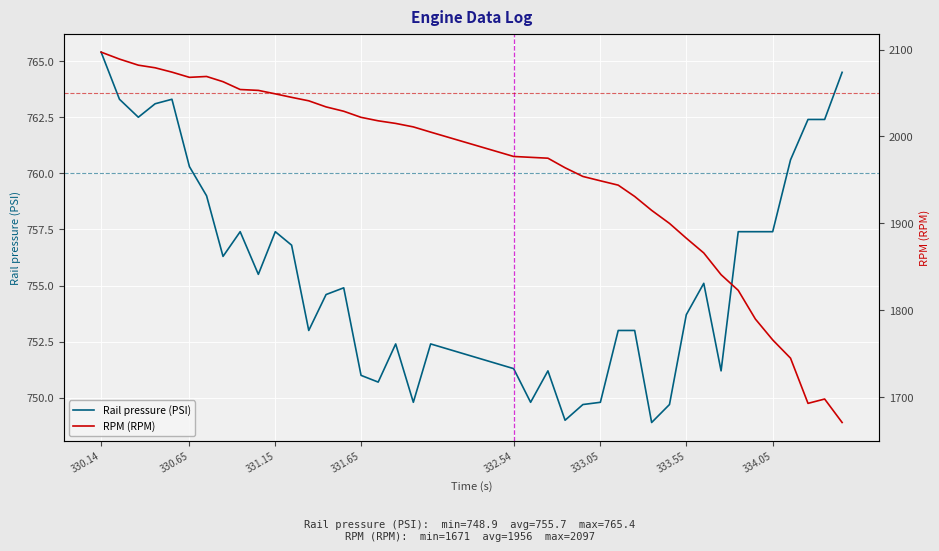

Is it true that Rail pressure (PSI) equals 765.4 at 330.14?

True